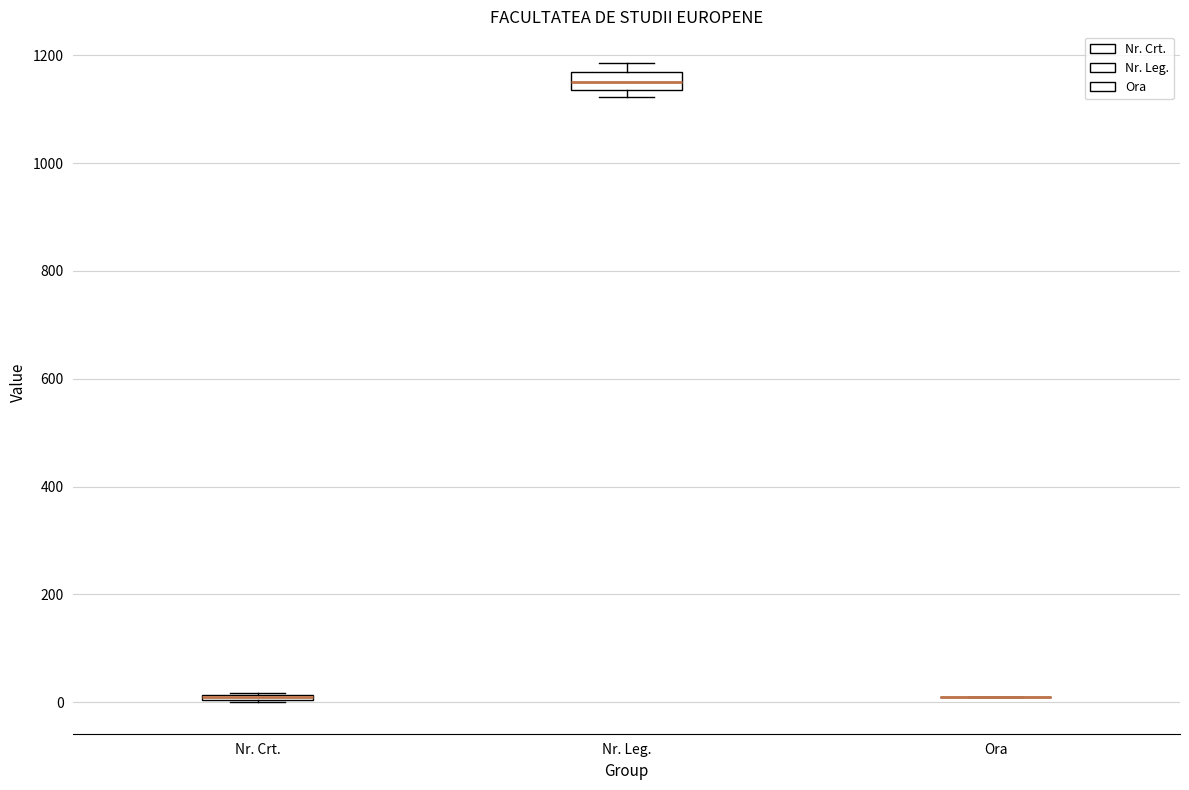

Where is the lower edge of the box for Nr. Crt. on the y-axis? The values are not printed on the chart, so give them approximately, as read against the axis.

0